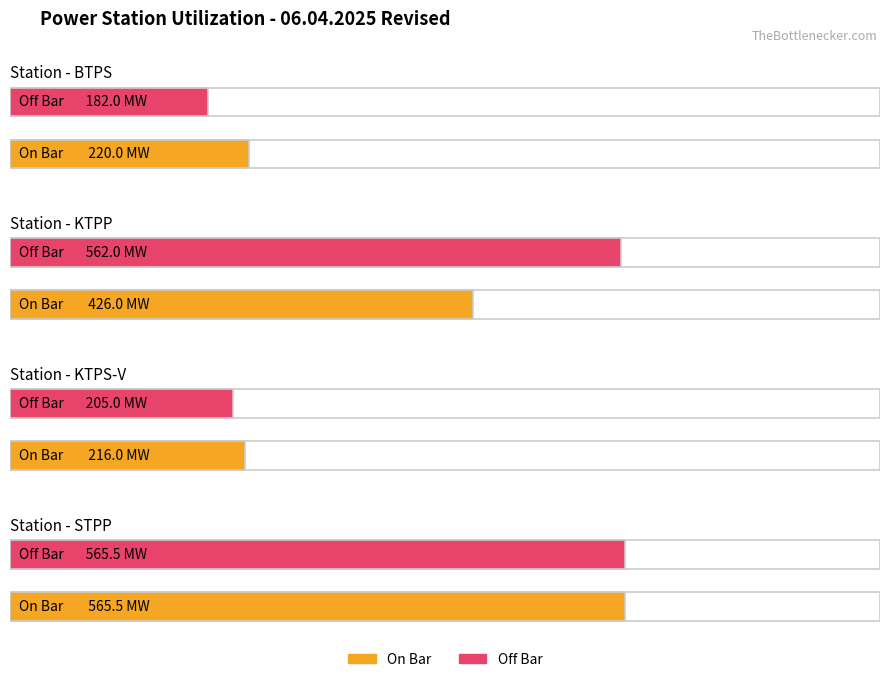

What position from the left is KTPS-V?

3